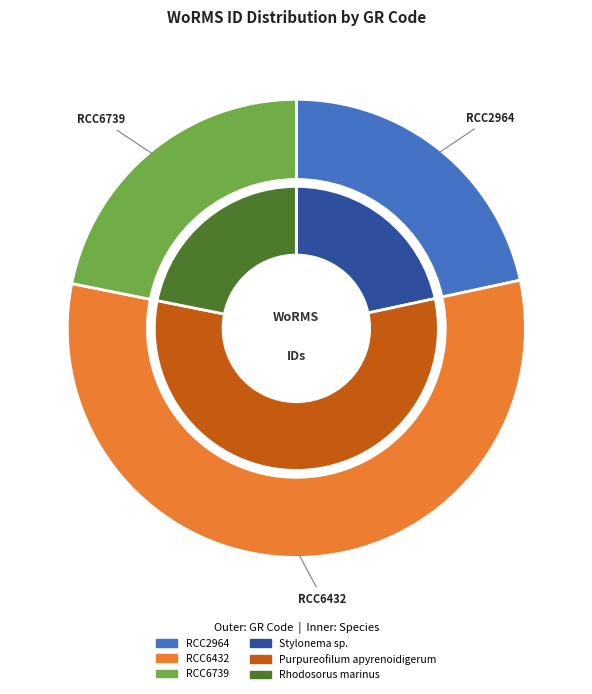

Rank the categories by value from lowest to highest.

RCC2964, RCC6739, RCC6432